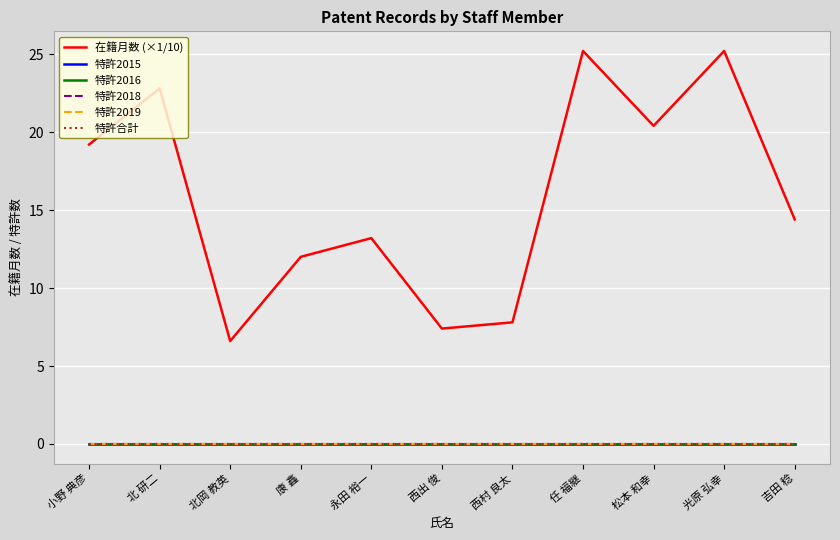

Is this an area chart (filled region under the line)?

No